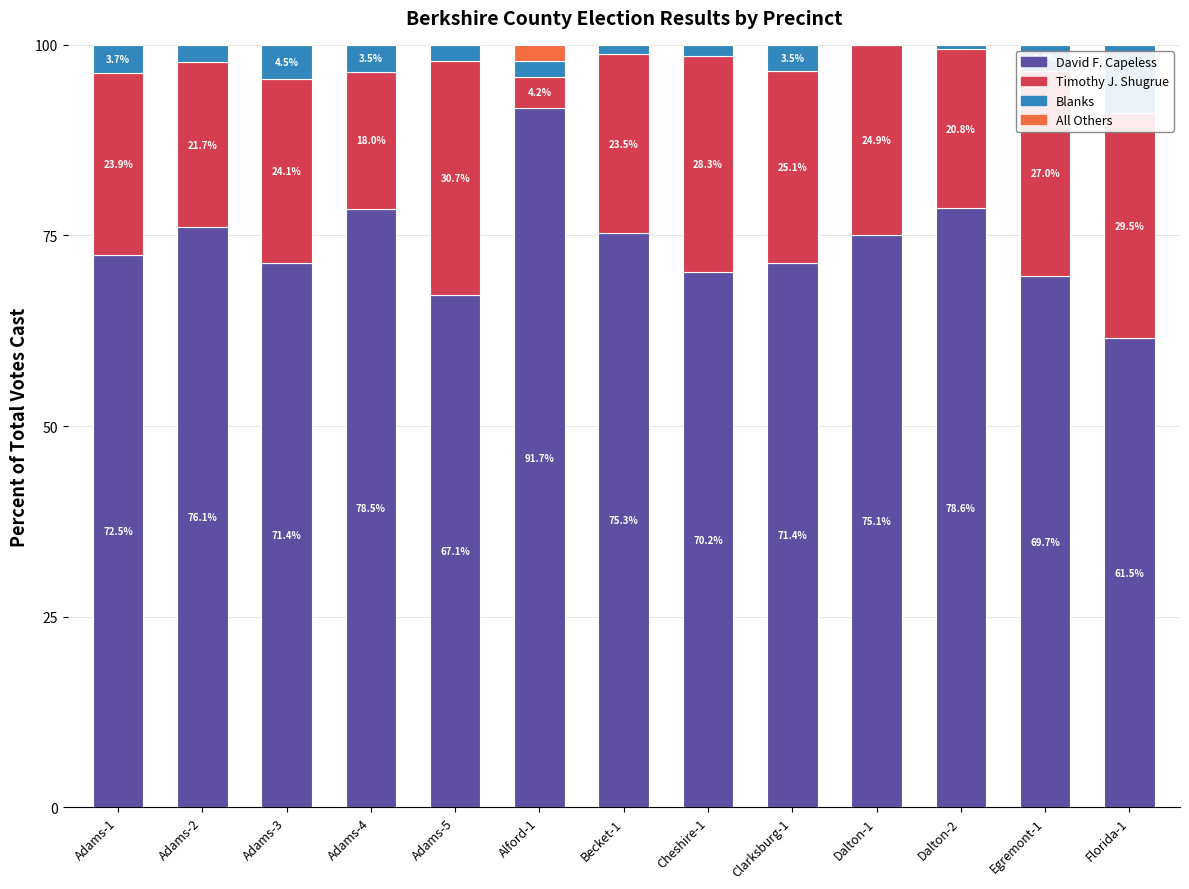

True or false: David F. Capeless has a value of 161.1 at Alford-1.

False